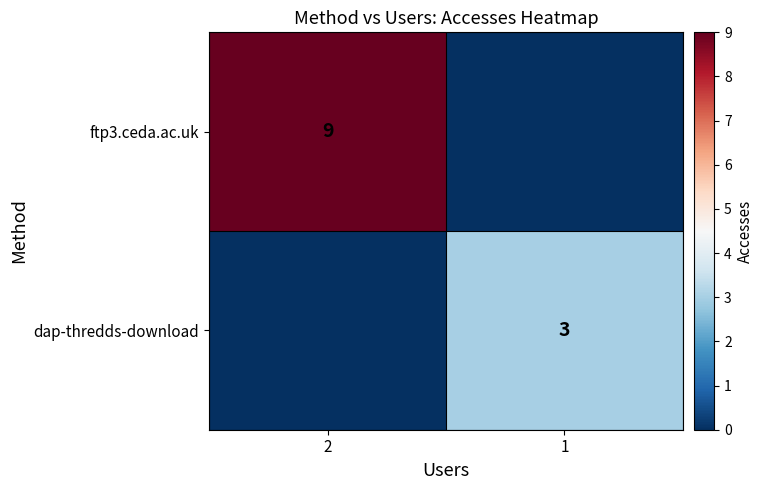

Is it true that ftp3.ceda.ac.uk equals 9 at 2?

True